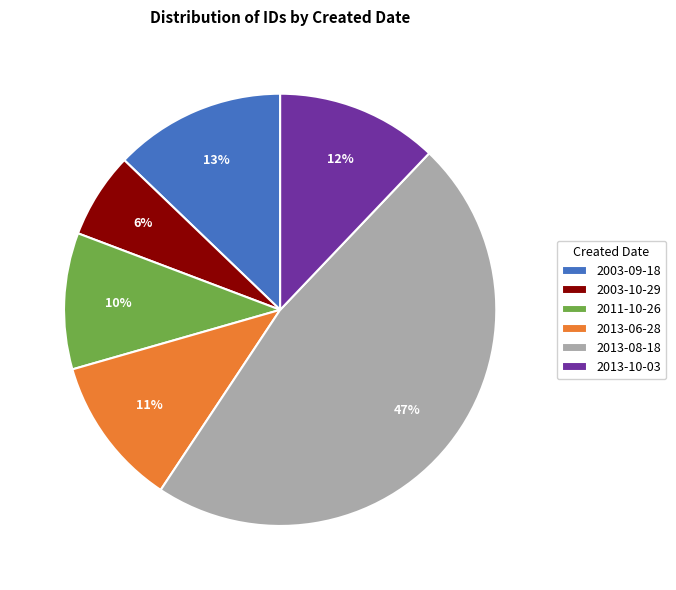

Is it true that 2013-08-18 is 5% of the pie?

False